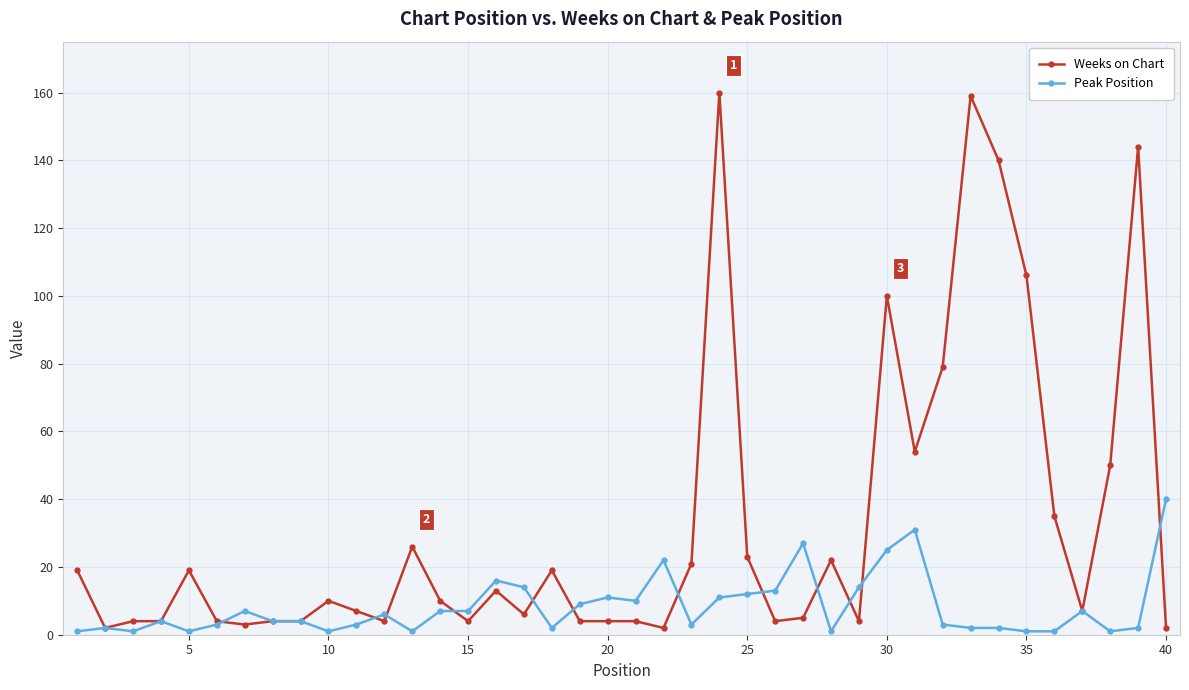

True or false: Peak Position has more than 0 points higher than both neighbors.

True